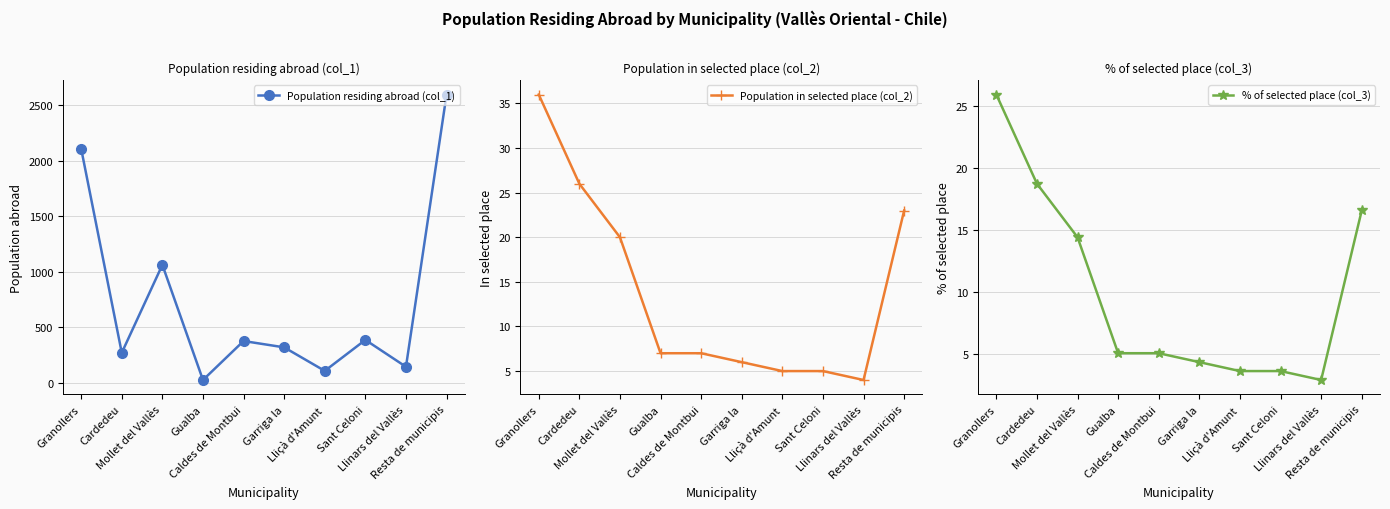

What is the label of the 8th point from the right?

Mollet del Vallès